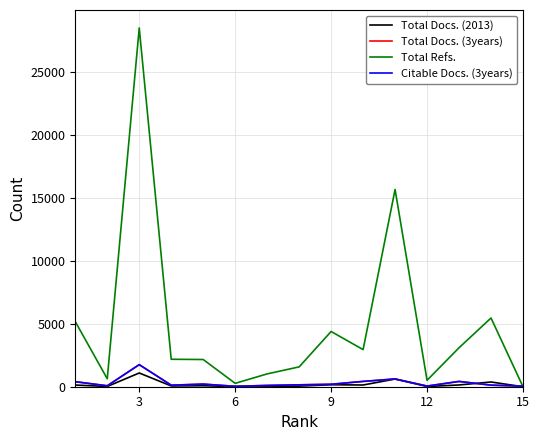

Does the chart have visible grid lines?

Yes